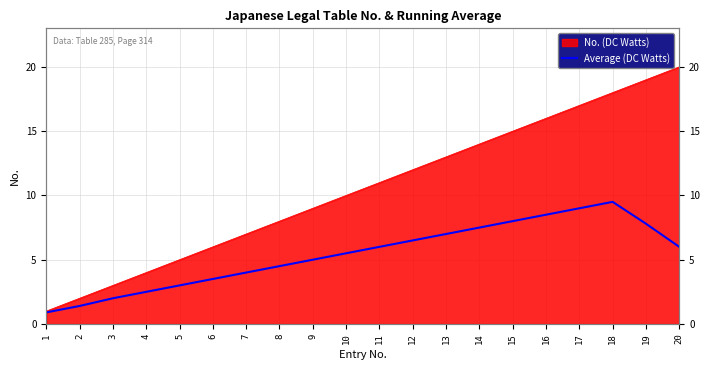

Where is the first local maximum?

18